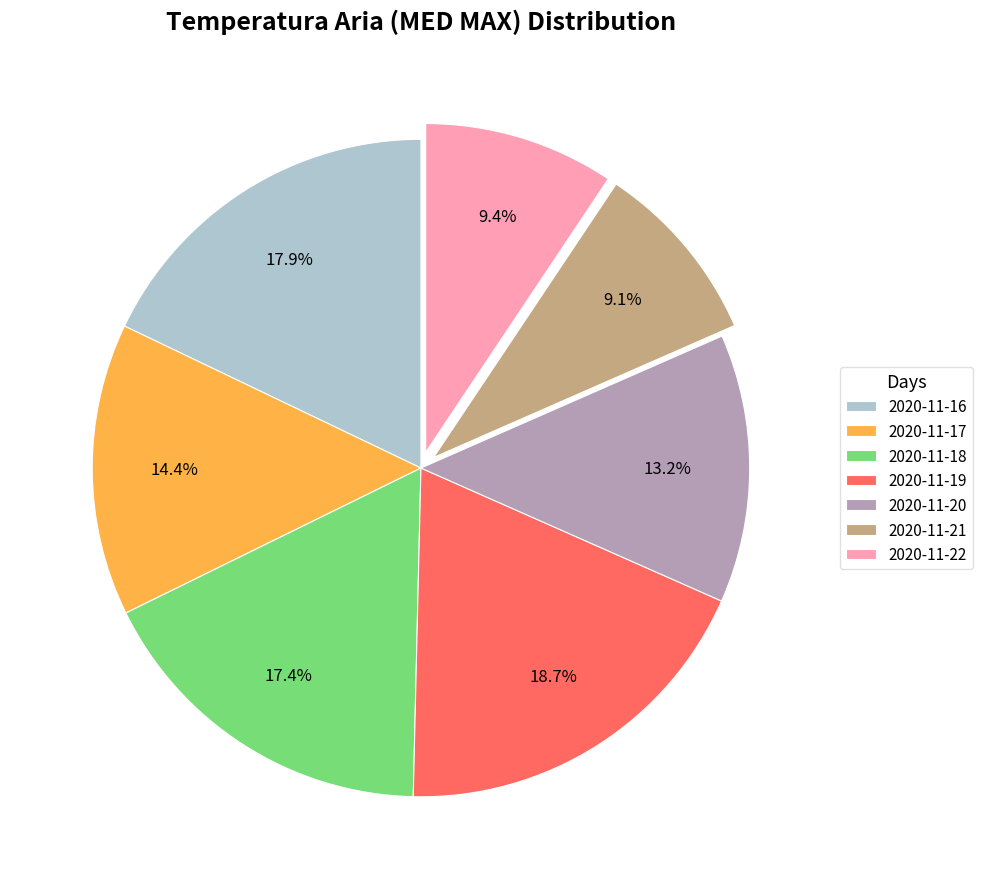

What is the ratio of the value at 2020-11-20 to the value at 2020-11-21?

1.5